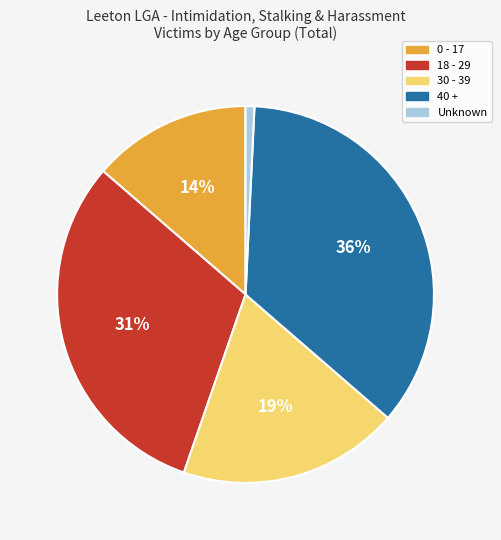

Count the number of slices in the pie.

5